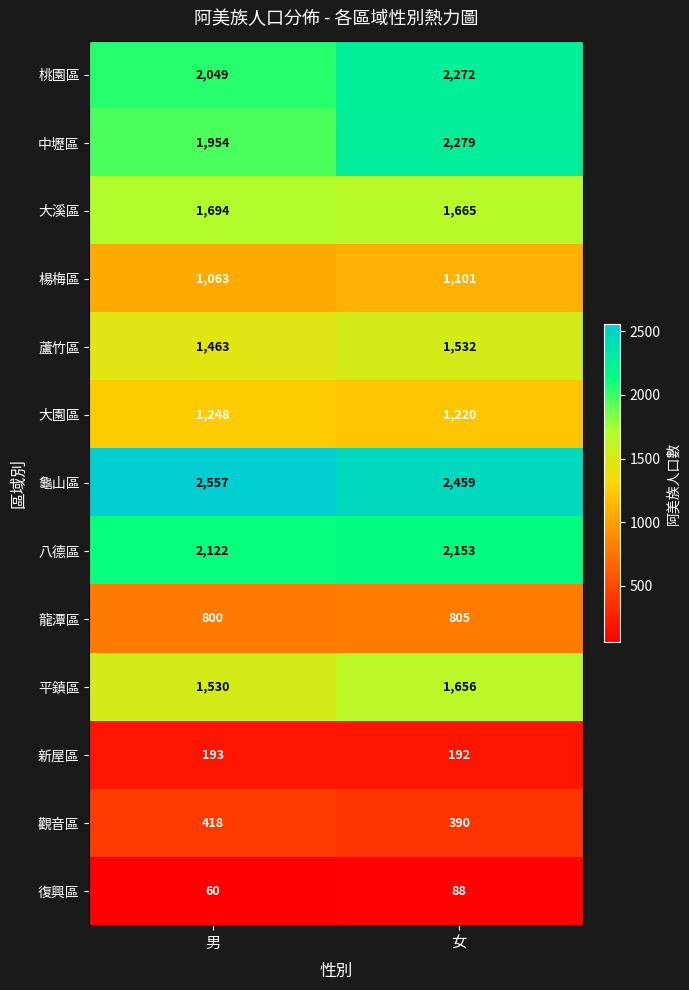

The 觀音區 series shows 390 at 女. True or false?

True